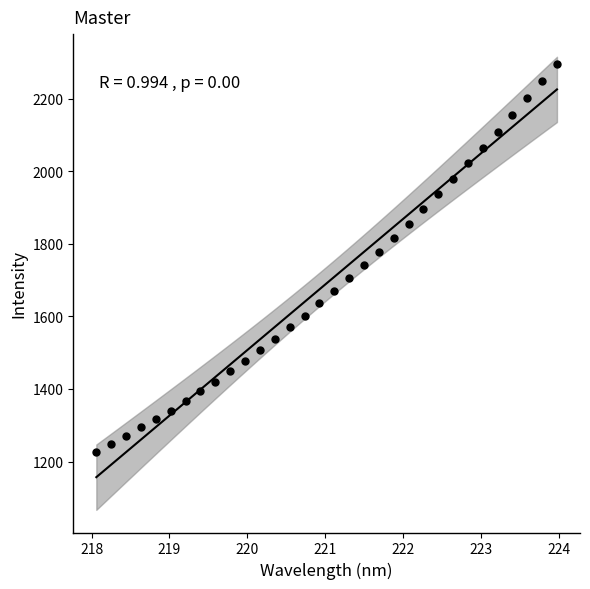

What is the range of Y values (max minus min)?

1070.9